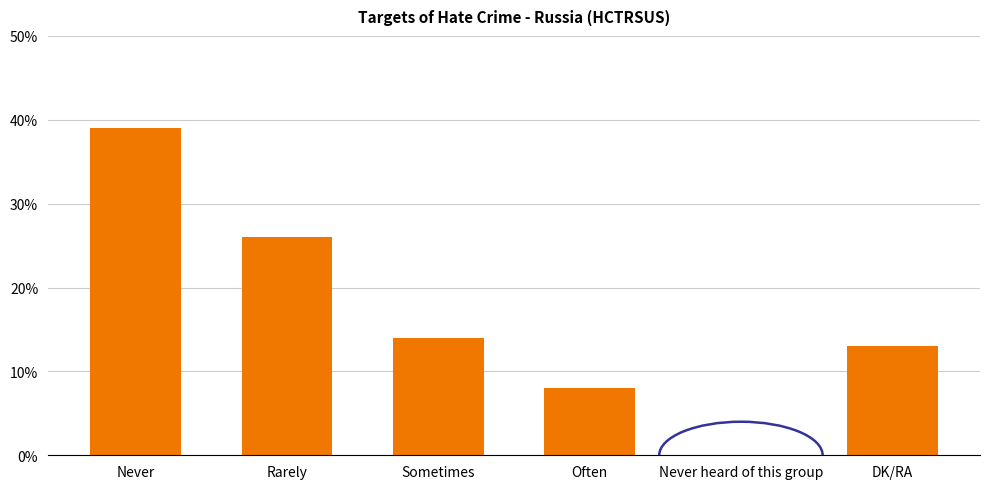

At which category does the chart reach its peak across all series?

Never